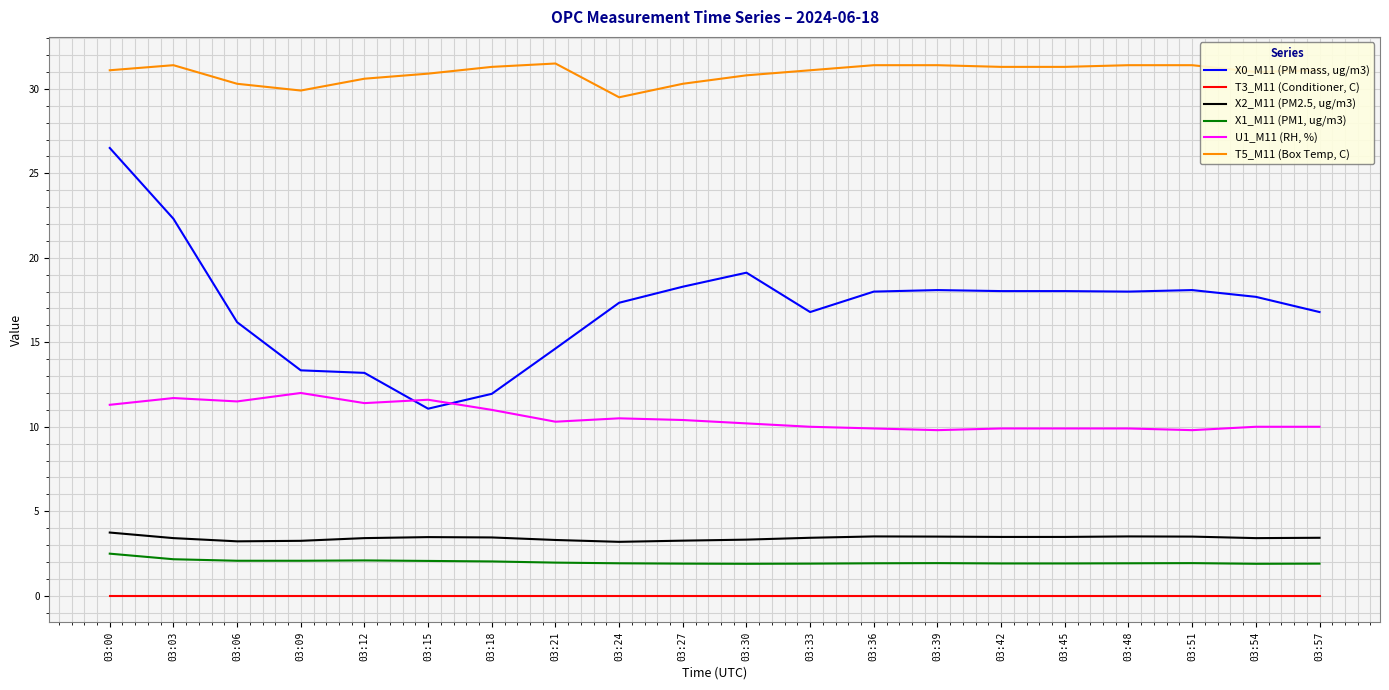

List the series in order of their peak value, highest first.

T5_M11 (Box Temp, C), X0_M11 (PM mass, ug/m3), U1_M11 (RH, %), X2_M11 (PM2.5, ug/m3), X1_M11 (PM1, ug/m3), T3_M11 (Conditioner, C)